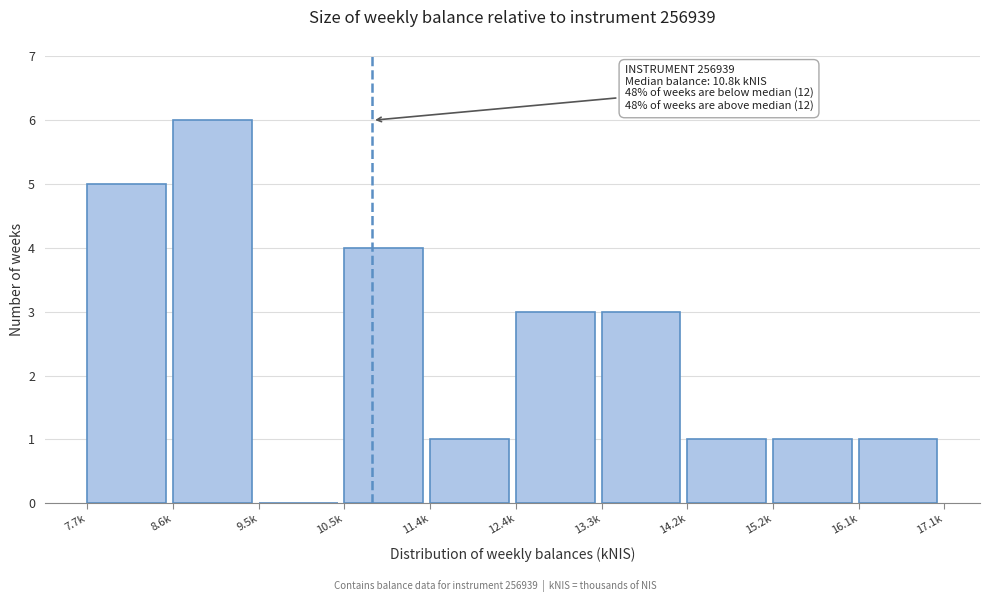

Reading left to right, list all the values displayed in this chart.

7.7k=5	8.6k=6	9.5k=0	10.5k=4	11.4k=1	12.4k=3	13.3k=3	14.2k=1	15.2k=1	16.1k=1